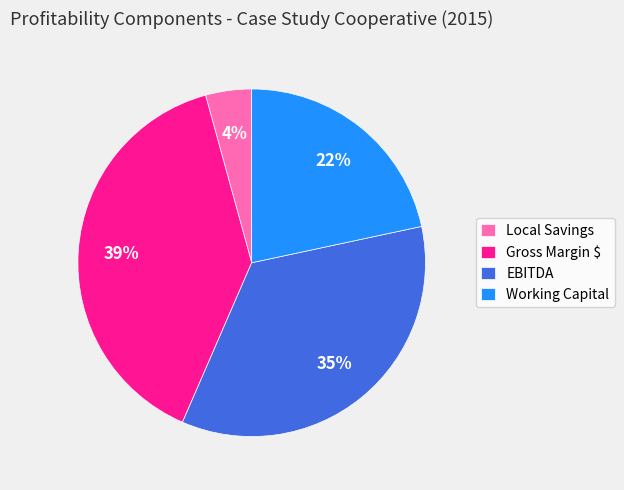

To the nearest percent, what is the combined percentage of Gross Margin $ and Working Capital?

61%